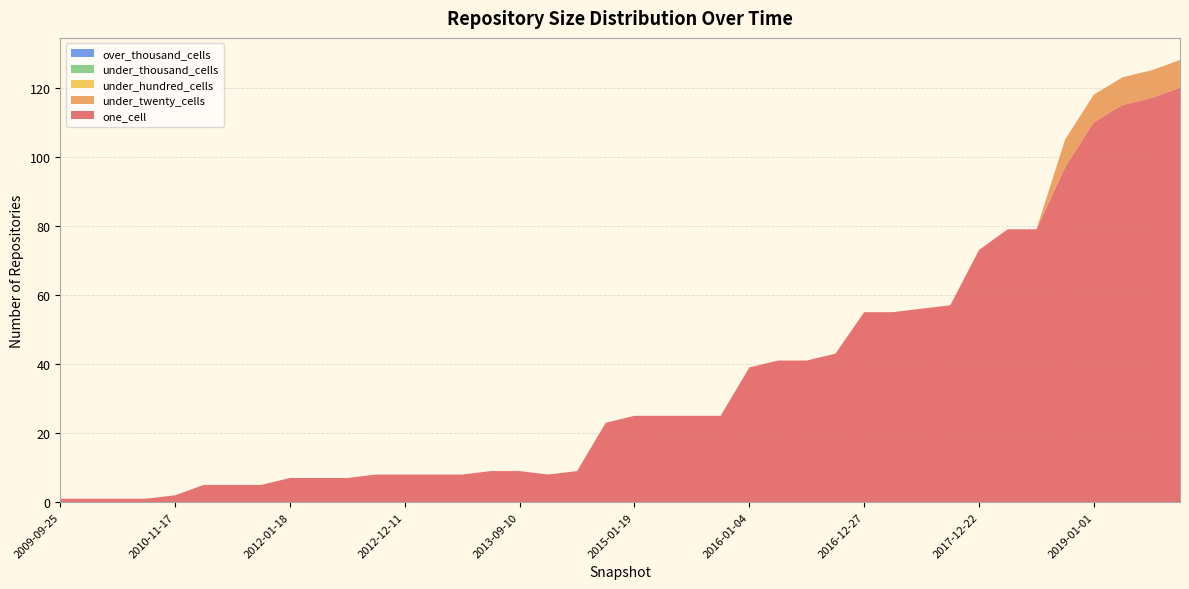

Reading left to right, what are all the values shown in this chart?

one_cell: 2009-09-25=1	2009-12-16=1	2010-04-01=1	2010-07-26=1	2010-11-17=2	2011-02-21=5	2011-06-10=5	2011-09-05=5	2012-01-18=7	2012-03-26=7	2012-07-13=7	2012-10-31=8	2012-12-11=8	2013-02-20=8	2013-05-21=8	2013-07-09=9	2013-09-10=9	2013-12-20=8	2014-03-28=9	2014-09-08=23	2015-01-19=25	2015-04-09=25	2015-07-03=25	2015-10-01=25	2016-01-04=39	2016-04-05=41	2016-07-04=41	2016-10-07=43	2016-12-27=55	2017-04-12=55	2017-07-24=56	2017-10-12=57	2017-12-22=73	2018-04-09=79	2018-07-11=79	2018-09-28=97	2019-01-01=110	2019-04-06=115	2019-07-01=117	2019-10-09=120
under_twenty_cells: 2009-09-25=0	2009-12-16=0	2010-04-01=0	2010-07-26=0	2010-11-17=0	2011-02-21=0	2011-06-10=0	2011-09-05=0	2012-01-18=0	2012-03-26=0	2012-07-13=0	2012-10-31=0	2012-12-11=0	2013-02-20=0	2013-05-21=0	2013-07-09=0	2013-09-10=0	2013-12-20=0	2014-03-28=0	2014-09-08=0	2015-01-19=0	2015-04-09=0	2015-07-03=0	2015-10-01=0	2016-01-04=0	2016-04-05=0	2016-07-04=0	2016-10-07=0	2016-12-27=0	2017-04-12=0	2017-07-24=0	2017-10-12=0	2017-12-22=0	2018-04-09=0	2018-07-11=0	2018-09-28=8	2019-01-01=8	2019-04-06=8	2019-07-01=8	2019-10-09=8
under_hundred_cells: 2009-09-25=0	2009-12-16=0	2010-04-01=0	2010-07-26=0	2010-11-17=0	2011-02-21=0	2011-06-10=0	2011-09-05=0	2012-01-18=0	2012-03-26=0	2012-07-13=0	2012-10-31=0	2012-12-11=0	2013-02-20=0	2013-05-21=0	2013-07-09=0	2013-09-10=0	2013-12-20=0	2014-03-28=0	2014-09-08=0	2015-01-19=0	2015-04-09=0	2015-07-03=0	2015-10-01=0	2016-01-04=0	2016-04-05=0	2016-07-04=0	2016-10-07=0	2016-12-27=0	2017-04-12=0	2017-07-24=0	2017-10-12=0	2017-12-22=0	2018-04-09=0	2018-07-11=0	2018-09-28=0	2019-01-01=0	2019-04-06=0	2019-07-01=0	2019-10-09=0
under_thousand_cells: 2009-09-25=0	2009-12-16=0	2010-04-01=0	2010-07-26=0	2010-11-17=0	2011-02-21=0	2011-06-10=0	2011-09-05=0	2012-01-18=0	2012-03-26=0	2012-07-13=0	2012-10-31=0	2012-12-11=0	2013-02-20=0	2013-05-21=0	2013-07-09=0	2013-09-10=0	2013-12-20=0	2014-03-28=0	2014-09-08=0	2015-01-19=0	2015-04-09=0	2015-07-03=0	2015-10-01=0	2016-01-04=0	2016-04-05=0	2016-07-04=0	2016-10-07=0	2016-12-27=0	2017-04-12=0	2017-07-24=0	2017-10-12=0	2017-12-22=0	2018-04-09=0	2018-07-11=0	2018-09-28=0	2019-01-01=0	2019-04-06=0	2019-07-01=0	2019-10-09=0
over_thousand_cells: 2009-09-25=0	2009-12-16=0	2010-04-01=0	2010-07-26=0	2010-11-17=0	2011-02-21=0	2011-06-10=0	2011-09-05=0	2012-01-18=0	2012-03-26=0	2012-07-13=0	2012-10-31=0	2012-12-11=0	2013-02-20=0	2013-05-21=0	2013-07-09=0	2013-09-10=0	2013-12-20=0	2014-03-28=0	2014-09-08=0	2015-01-19=0	2015-04-09=0	2015-07-03=0	2015-10-01=0	2016-01-04=0	2016-04-05=0	2016-07-04=0	2016-10-07=0	2016-12-27=0	2017-04-12=0	2017-07-24=0	2017-10-12=0	2017-12-22=0	2018-04-09=0	2018-07-11=0	2018-09-28=0	2019-01-01=0	2019-04-06=0	2019-07-01=0	2019-10-09=0